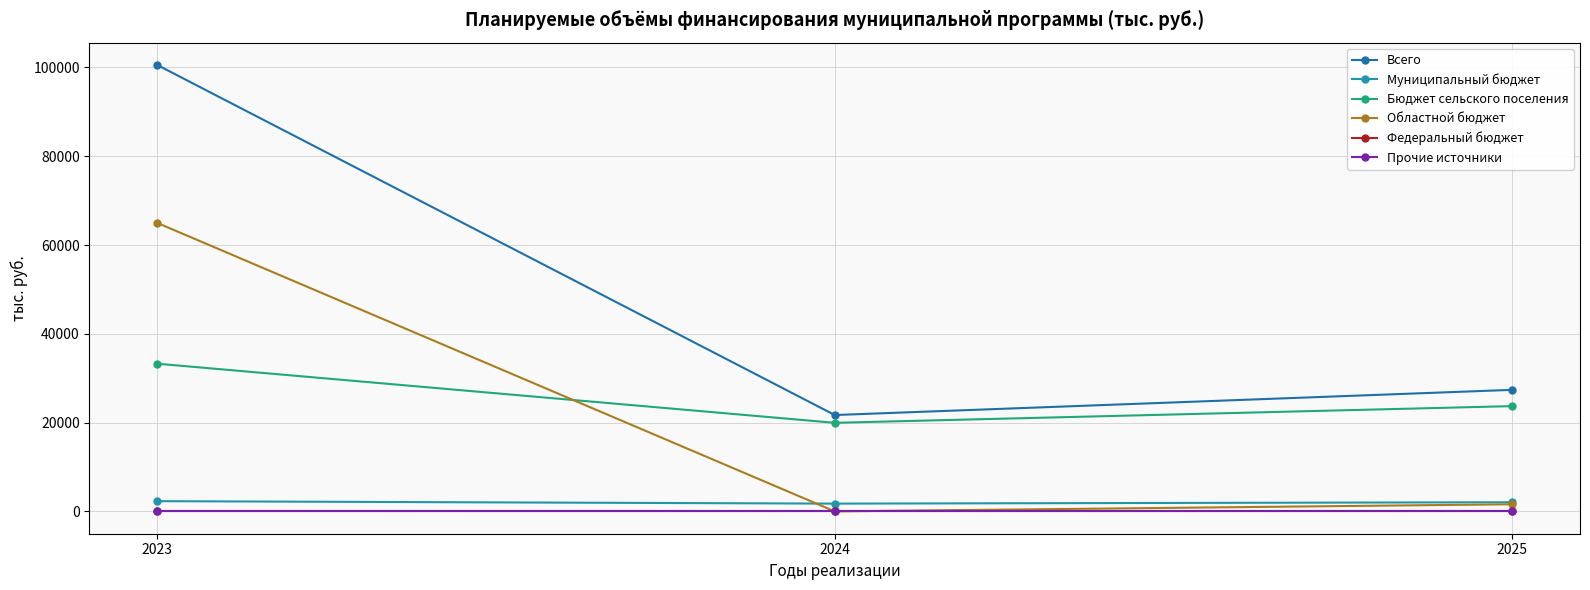

Which series has the largest total across all categories?

Всего